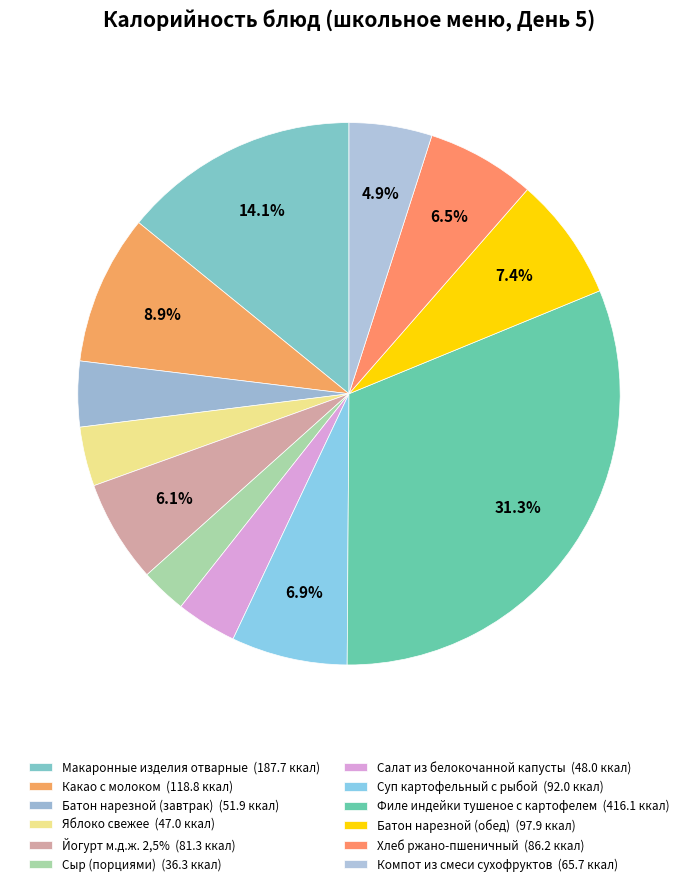

What is the change in value from Макаронные изделия отварные to Батон нарезной (обед)?

-89.8